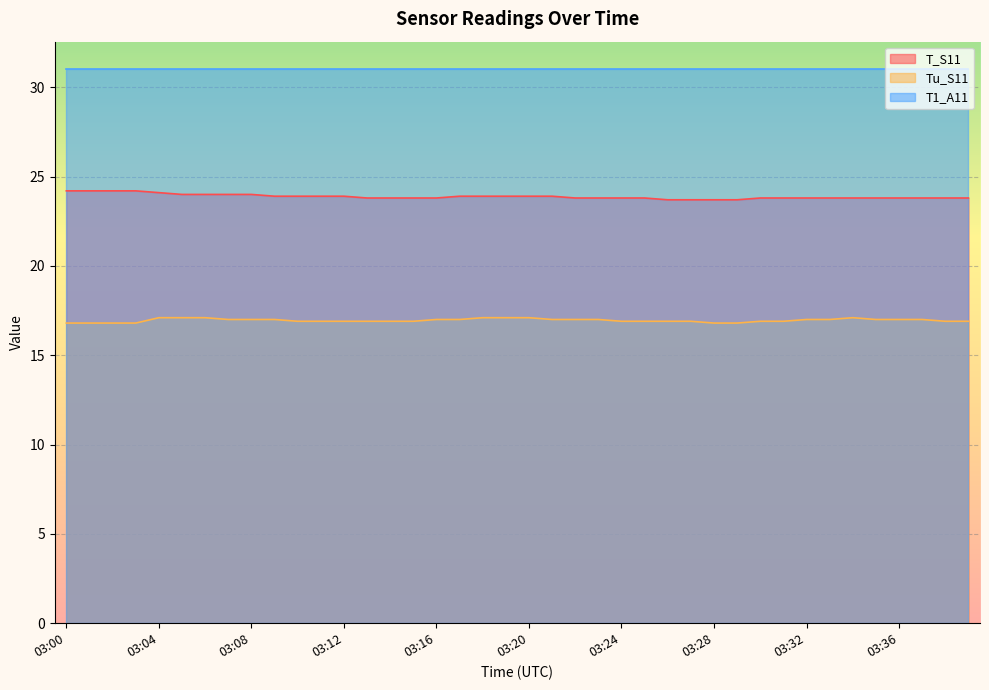

What is the difference between the maximum and minimum values in the Tu_S11 series?

0.3